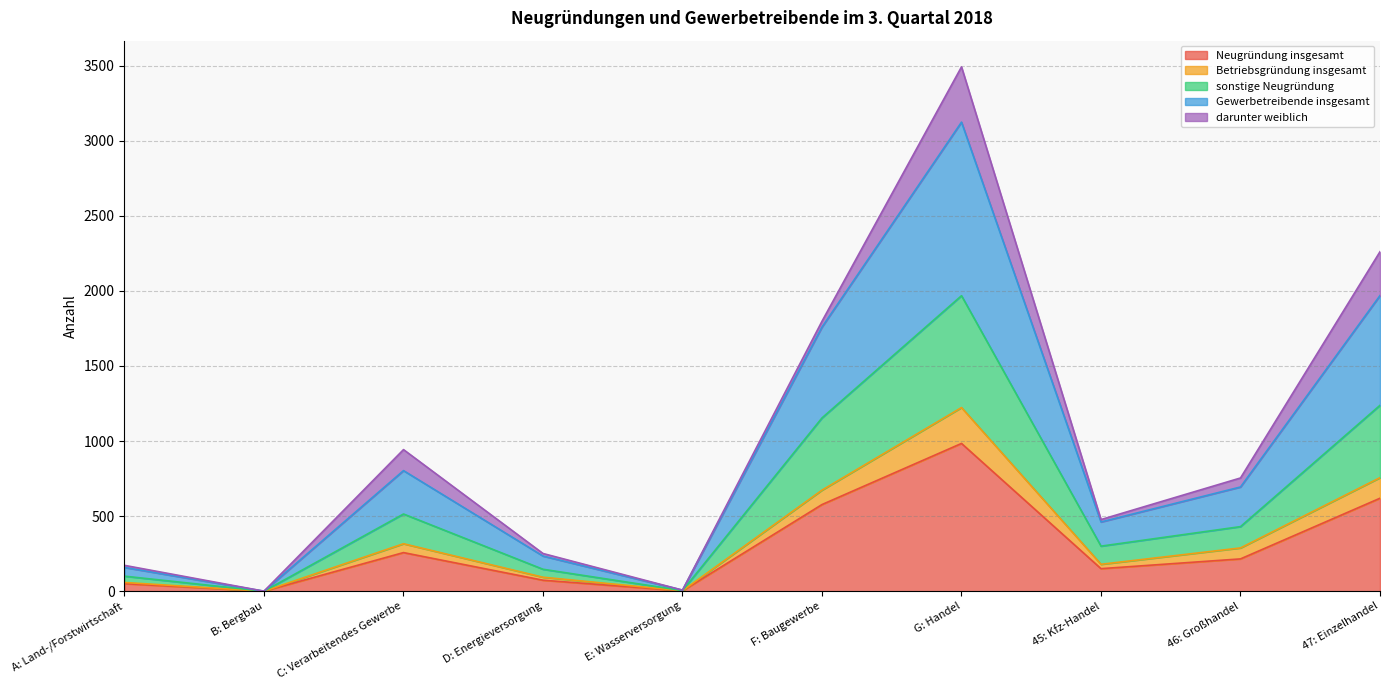

What are all the series names shown in the legend?

Neugründung insgesamt, Betriebsgründung insgesamt, sonstige Neugründung, Gewerbetreibende insgesamt, darunter weiblich